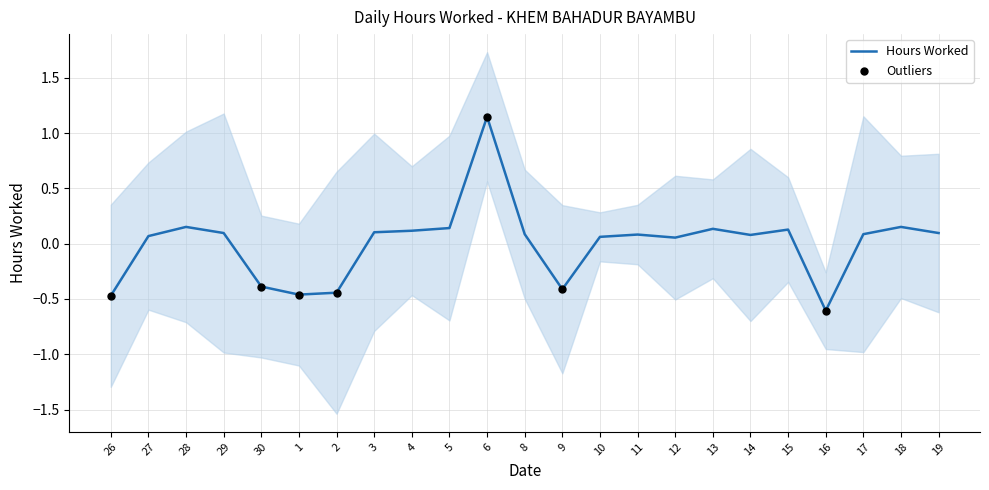

What is the change in value from 30 to 8?

+0.5